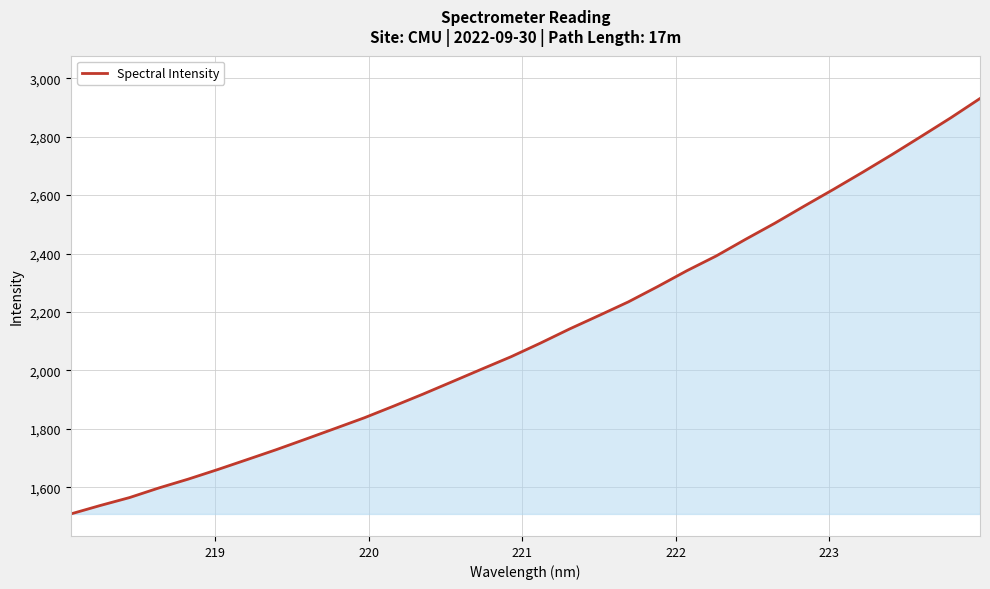

What is the maximum value shown in the chart?

2930.8